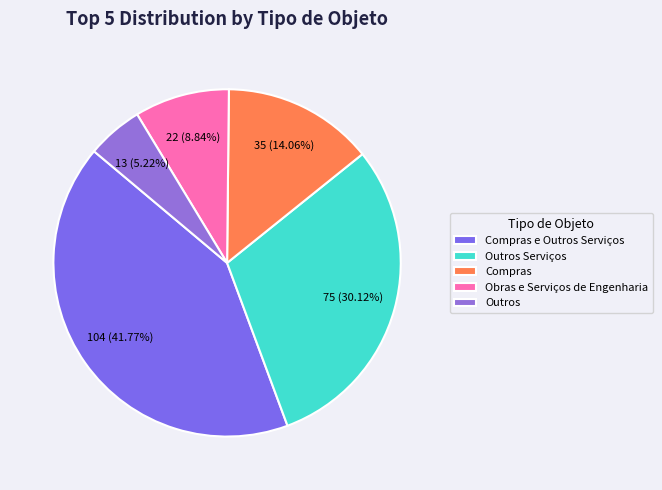

Do Outros and Compras together represent more than half of the pie?

No